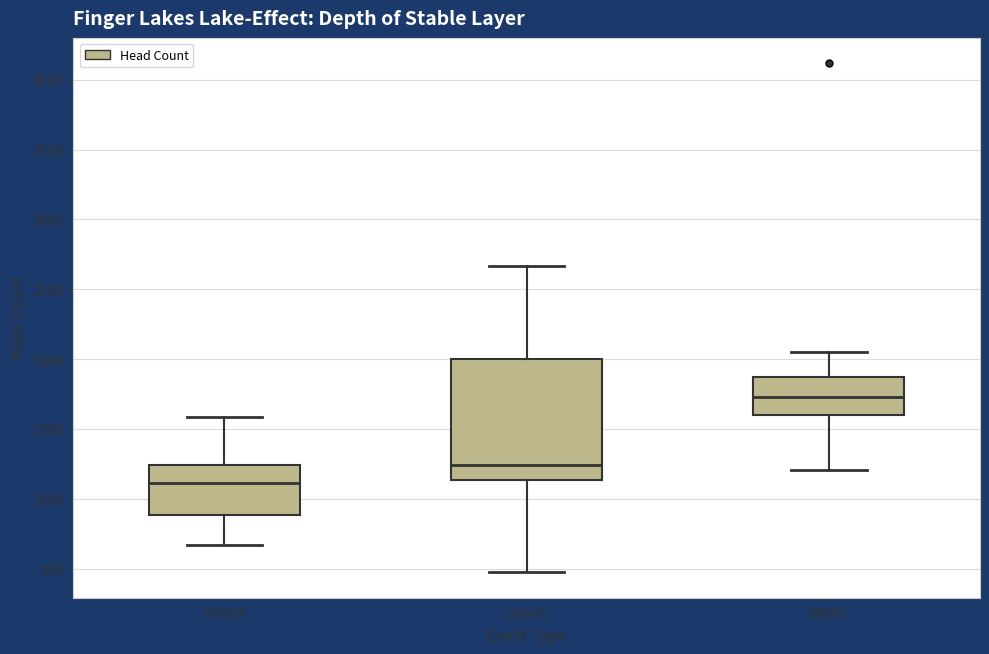

Reading left to right, transcribe this box plot: for each box, give where its median line is, the range the box spans, and where its two whiskers end, as read against the y-axis. The values are not printed on the chart, so give them approximately, as read against the axis.

SYNOP: median 1100, box 900 to 1250, whiskers 650 to 1600
LOenh: median 1250, box 1150 to 2000, whiskers 450 to 2650
NYSFL: median 1750, box 1600 to 1850, whiskers 1200 to 2050